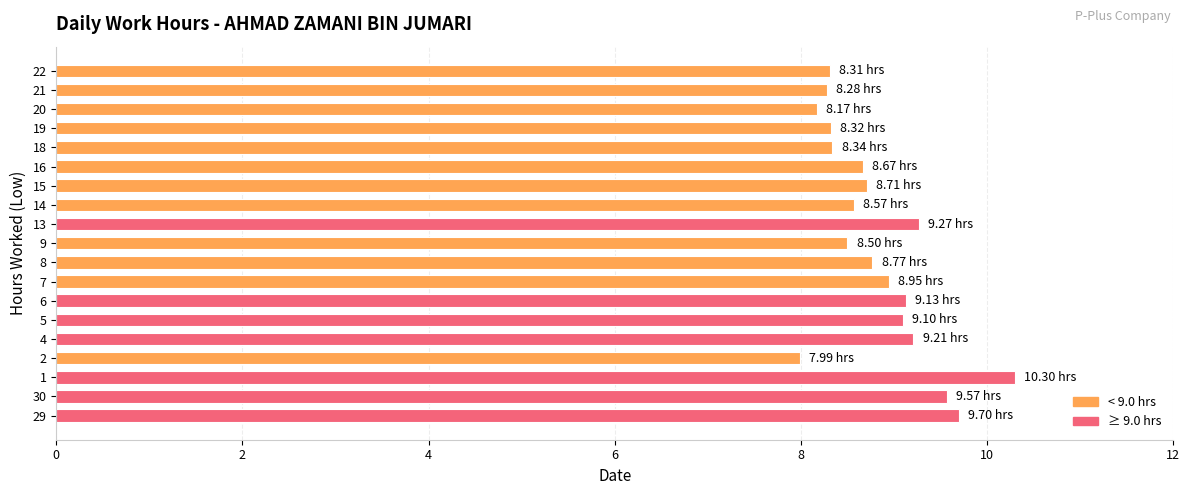

Approximately how many times larger is the value at 18 compared to 22?

1.0